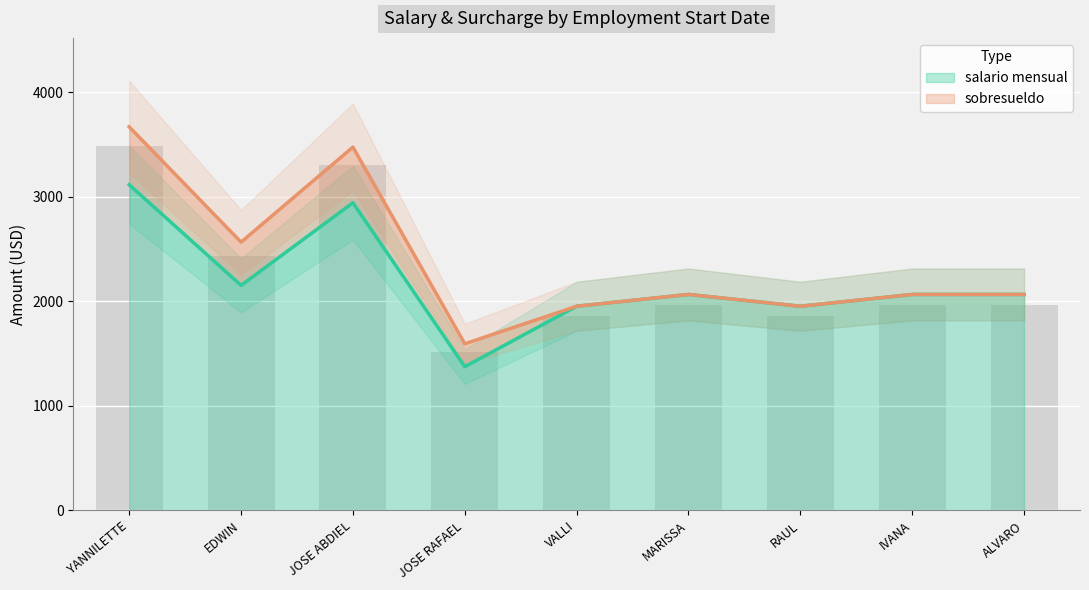

At which label does salario mensual reach its minimum?

JOSE RAFAEL